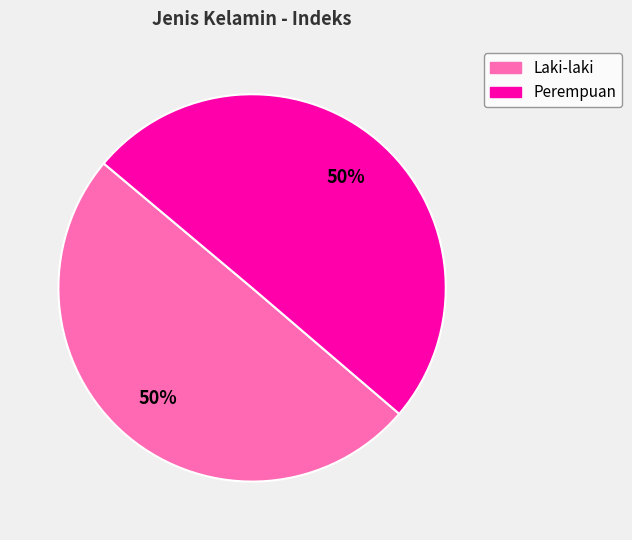

Is it true that Laki-laki is 43% of the pie?

False